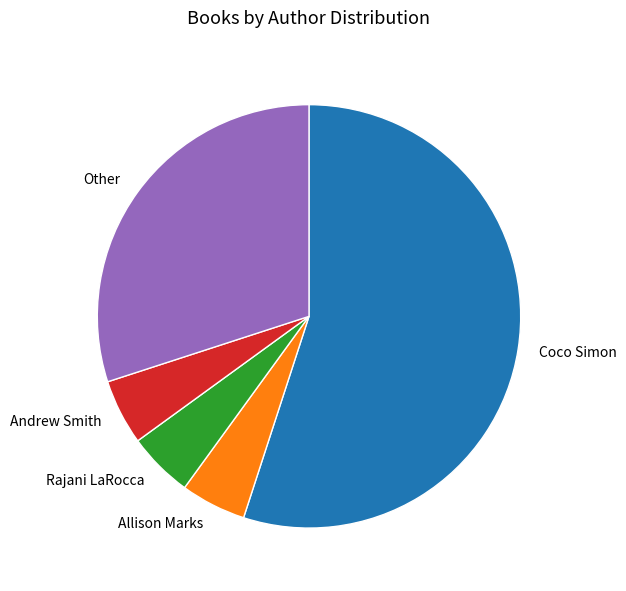

Which slice is the largest?

Coco Simon